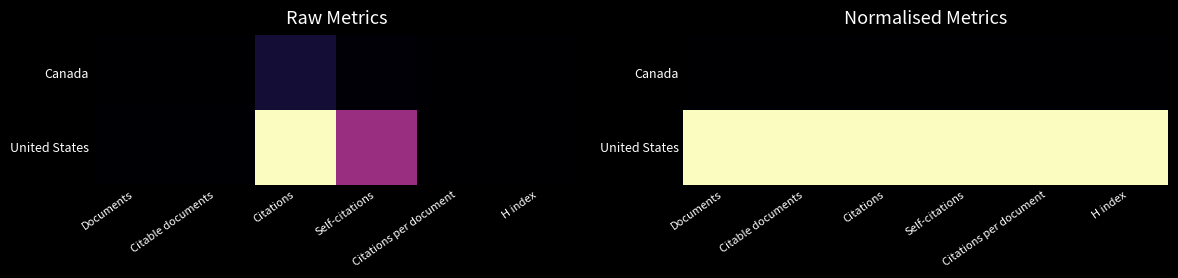

Is the value of Canada at Citable documents greater than the value of United States at Citable documents?

No